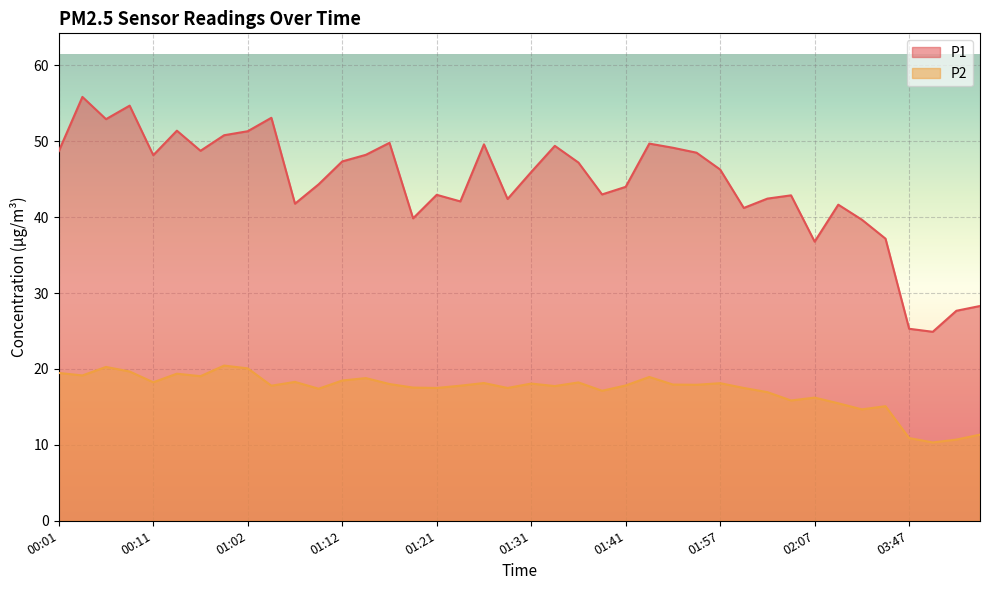

True or false: P1 and P2 cross at least once.

False